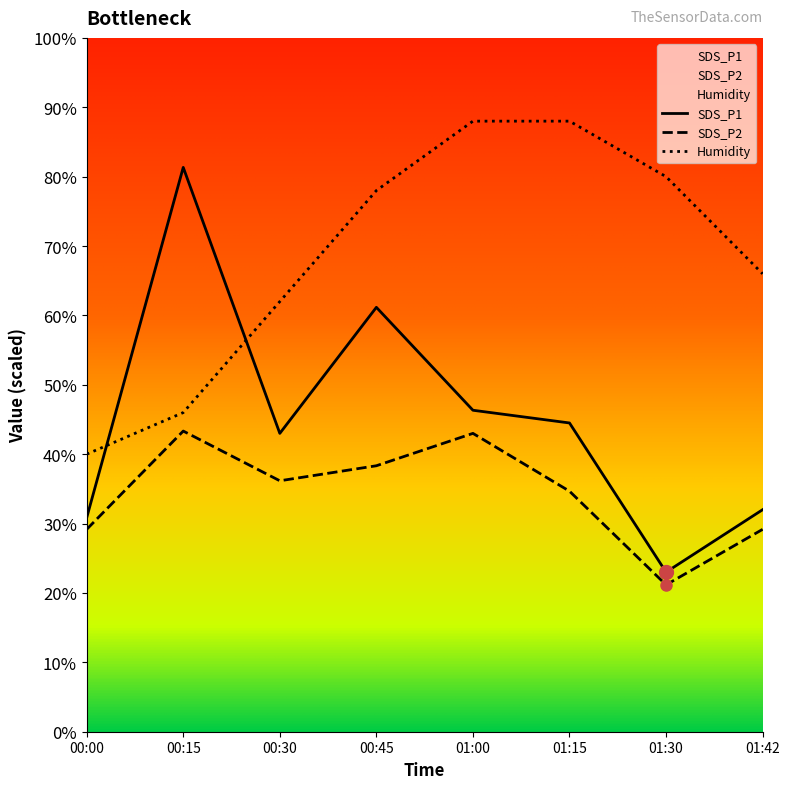

What is the average value of the SDS_P1 series?

45.3